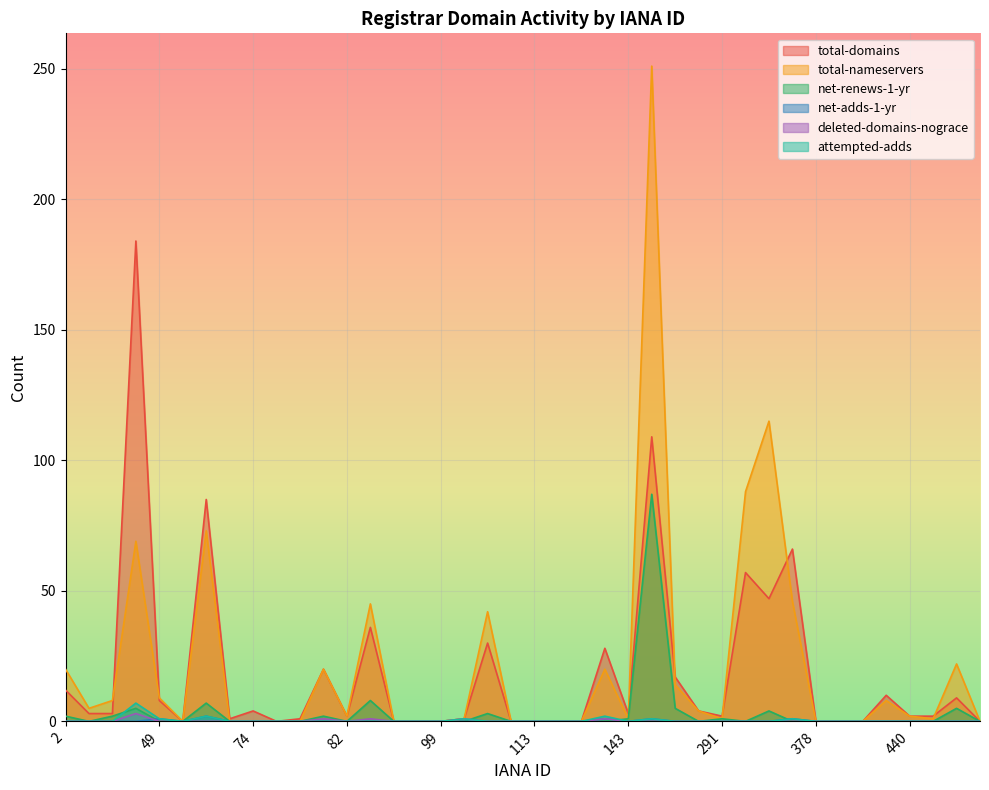

Which category has the highest value in the total-domains series?

48